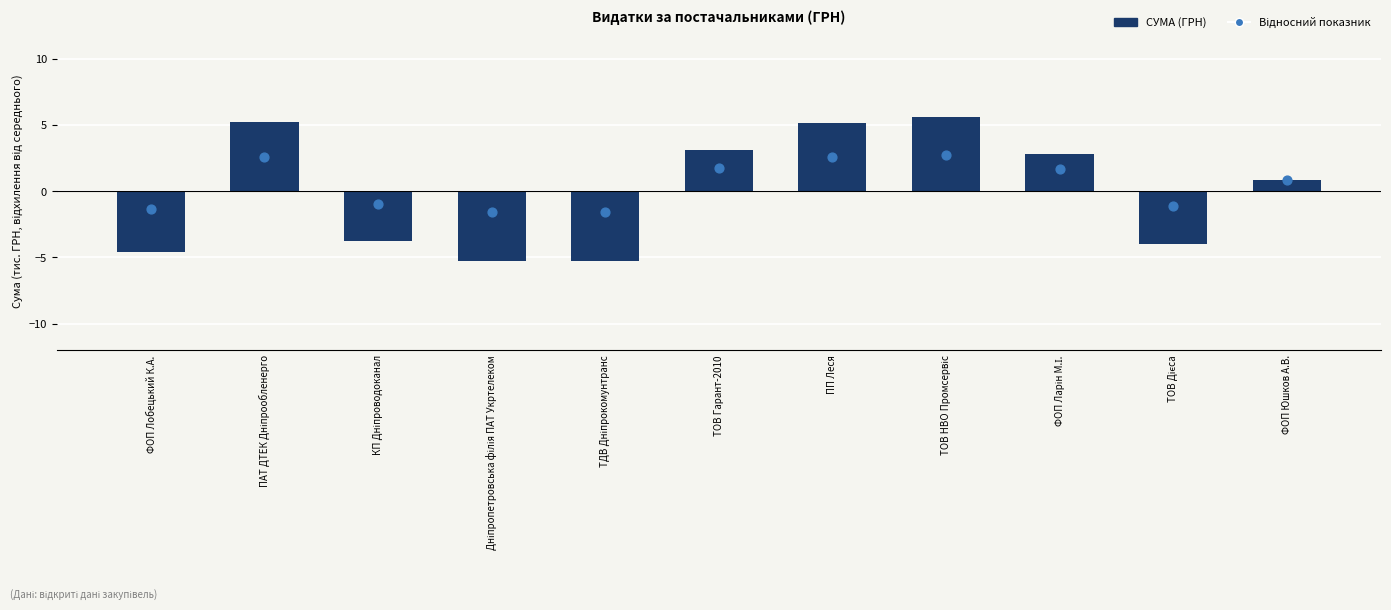

Is the value of СУМА (ГРН) at ФОП Лобецький К.А. greater than the value of Відносний показник at ПАТ ДТЕК Дніпрообленерго?

No